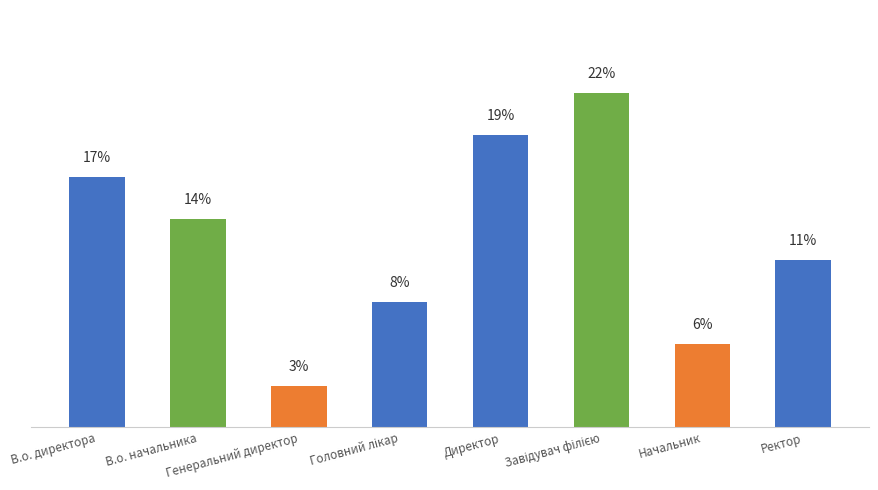

Which label corresponds to the smallest value in the chart?

Генеральний директор